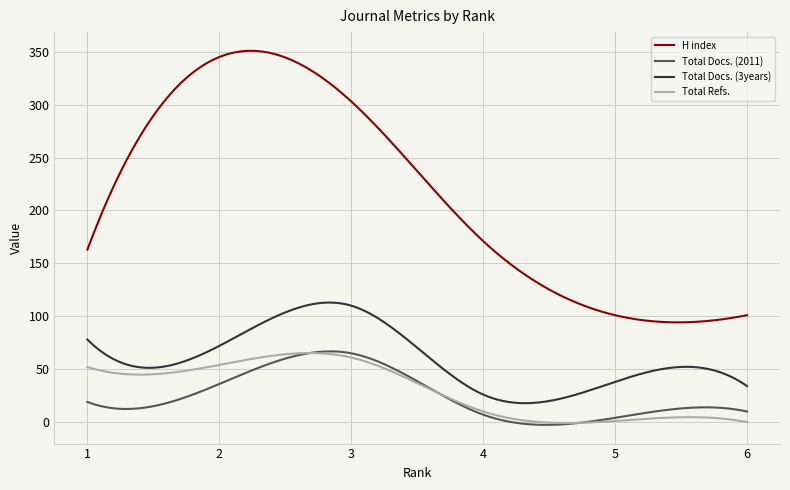

True or false: Total Docs. (3years) and Total Docs. (2011) cross at least once.

False